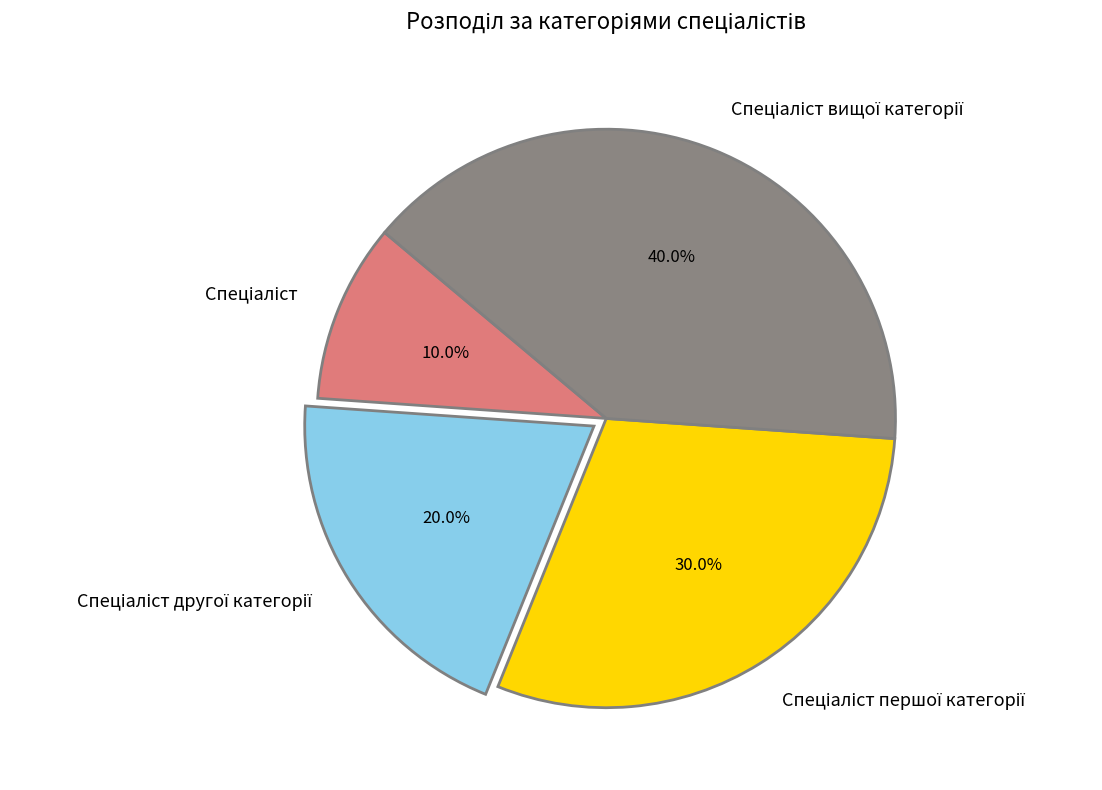

Does any single category account for the majority?

No